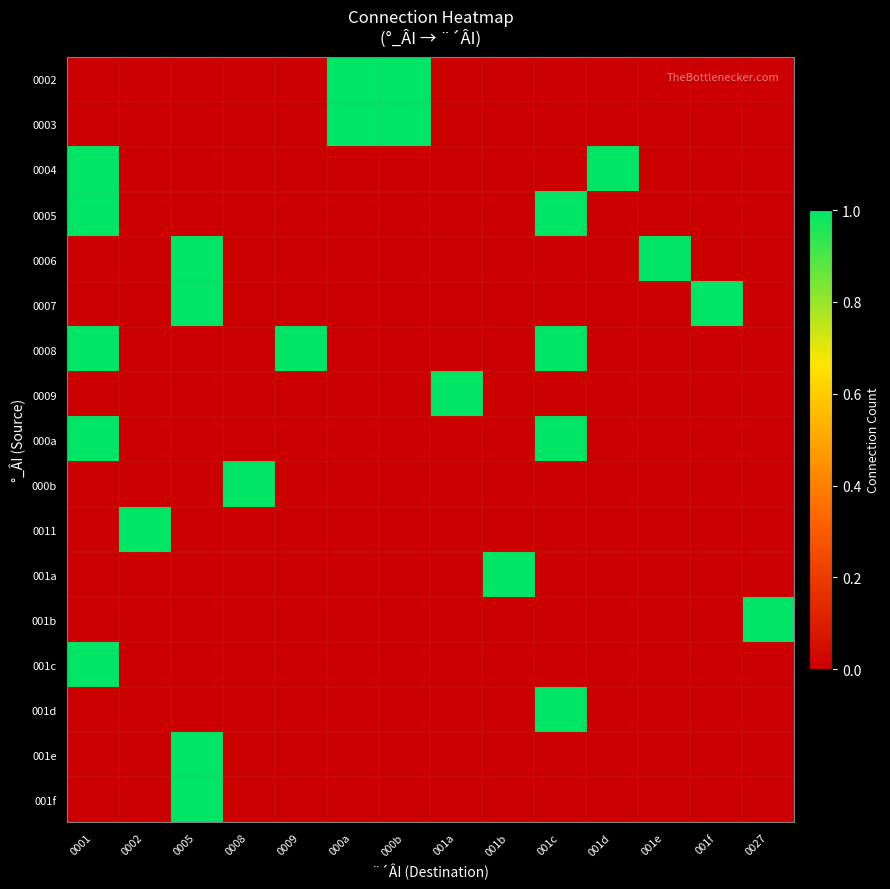

What is the spread (max minus min) of values at 001f?

1